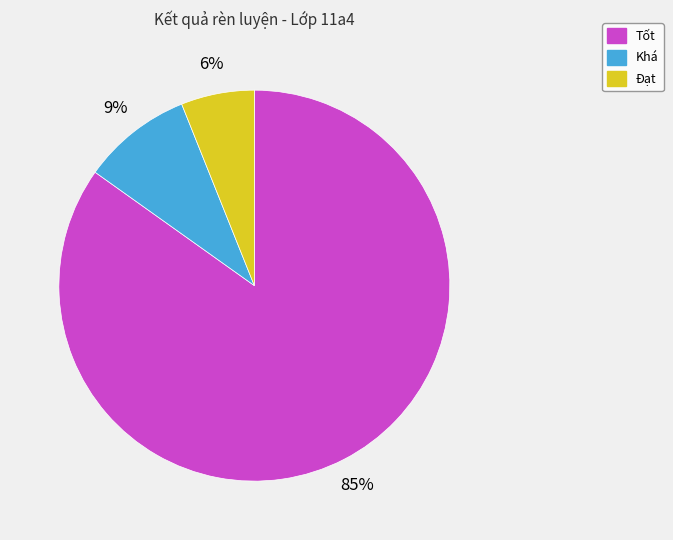

How many slices are in this pie chart?

3